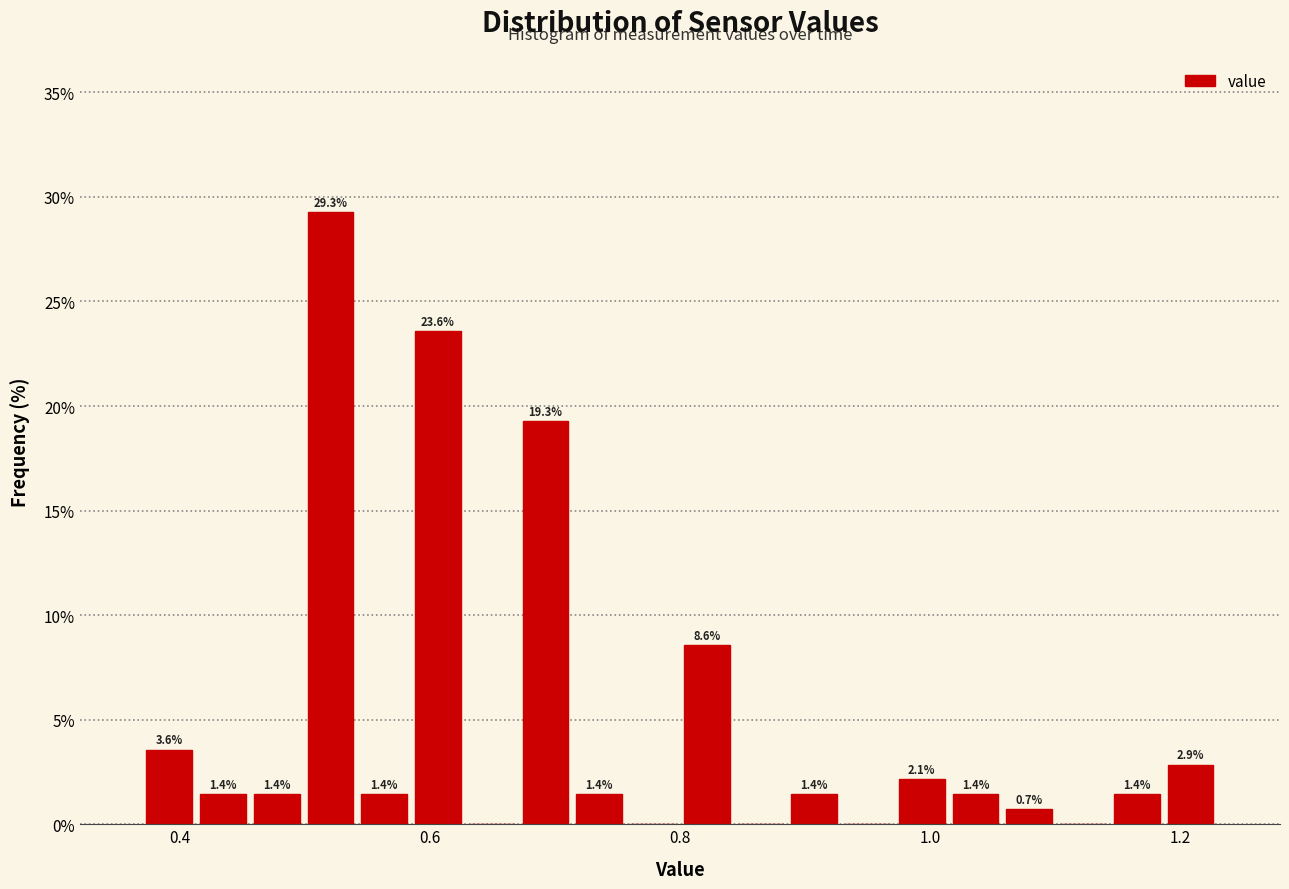

Around what value on the x-axis is the tallest bar? Give the approximate position of its centre, as read against the axis.

0.52